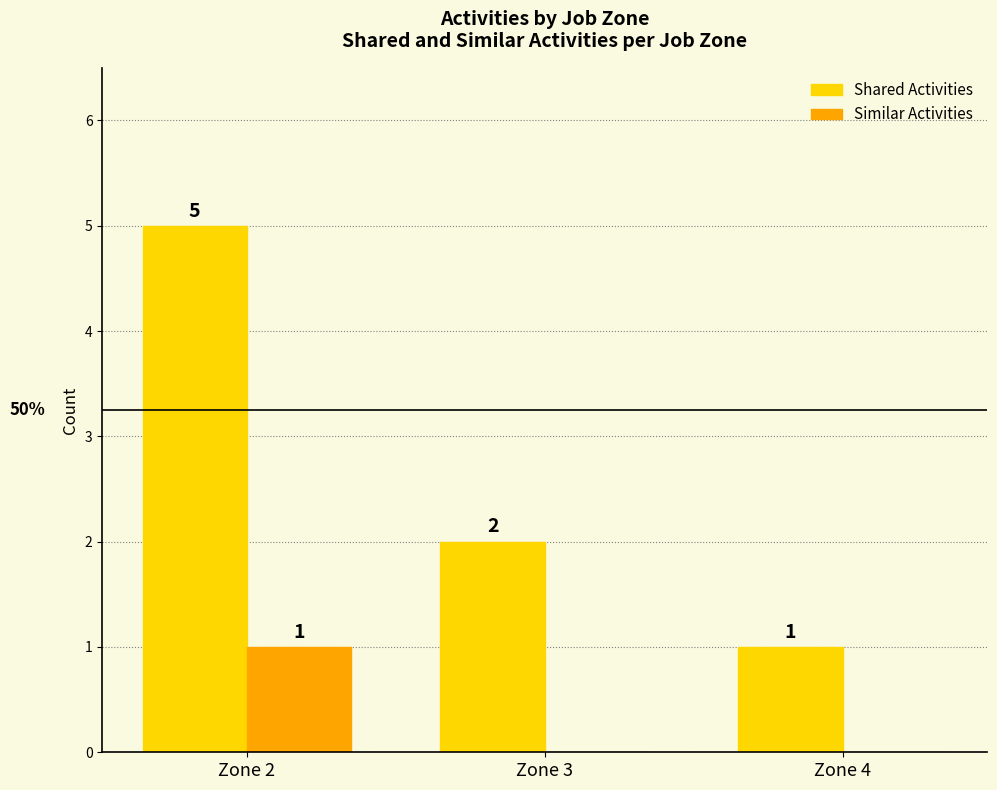

The value of Similar Activities at Zone 4 is 0. True or false?

True